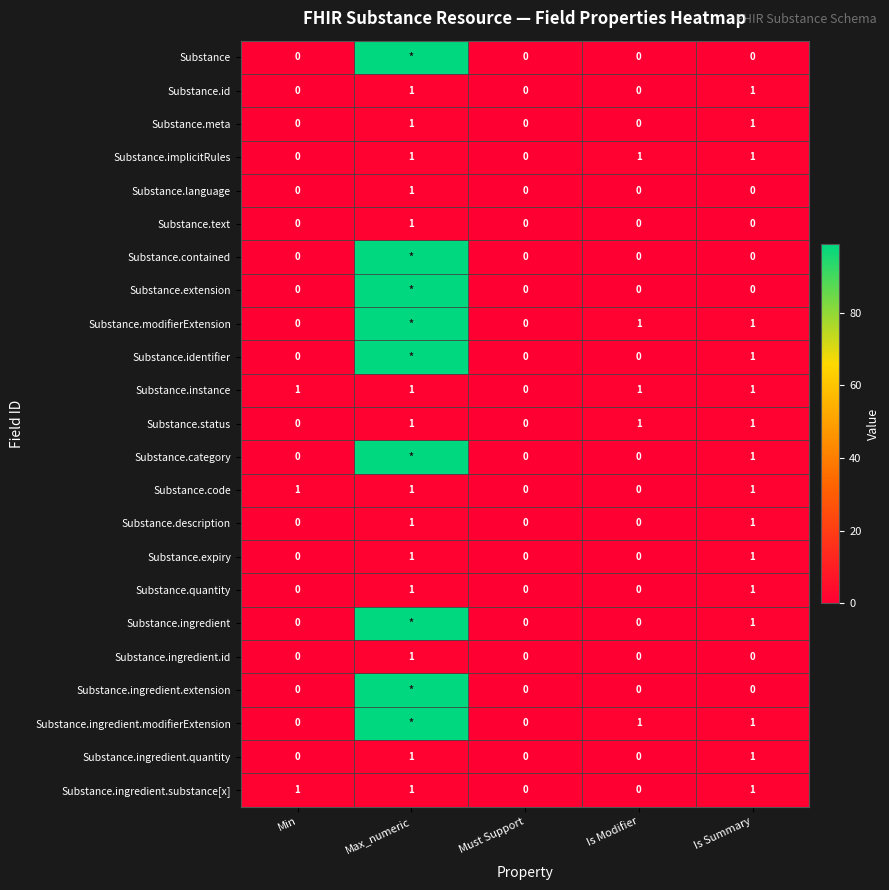

How many values in the Substance.ingredient.quantity series exceed 0?

2